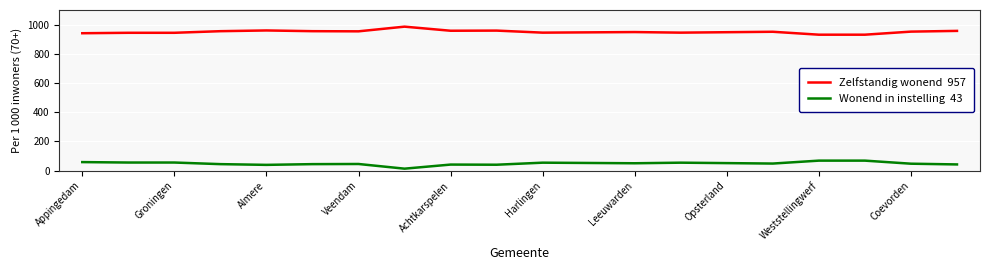

What is the maximum value shown in the chart?

986